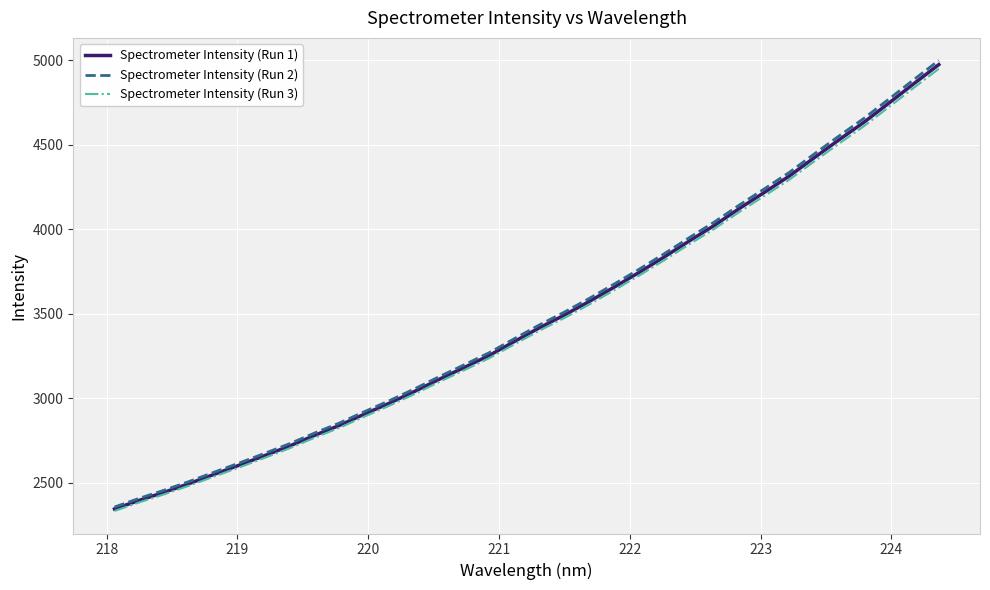

What is the minimum value shown in the chart?

2331.3